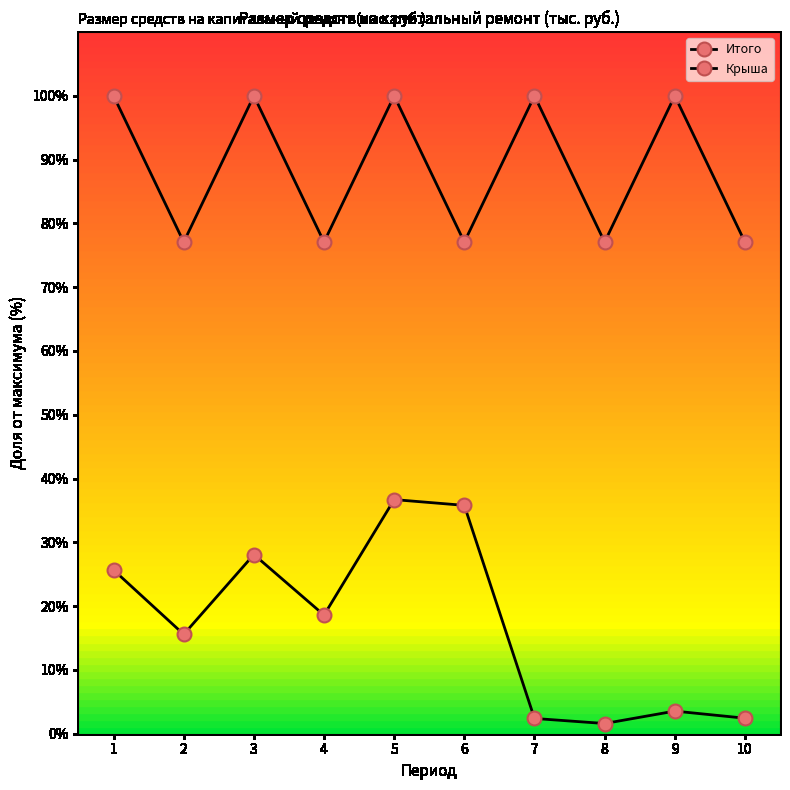

The Итого series shows 100.0 at 5. True or false?

True